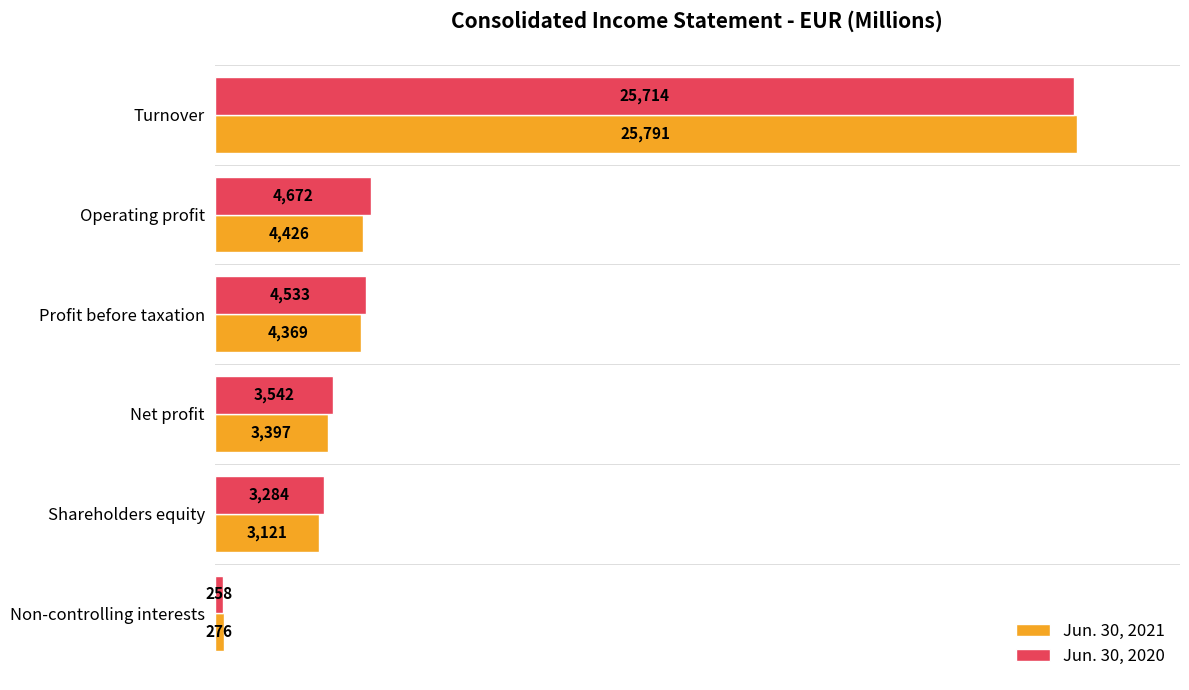

Rank the categories by Jun. 30, 2020 value from lowest to highest.

Non-controlling interests, Shareholders equity, Net profit, Profit before taxation, Operating profit, Turnover